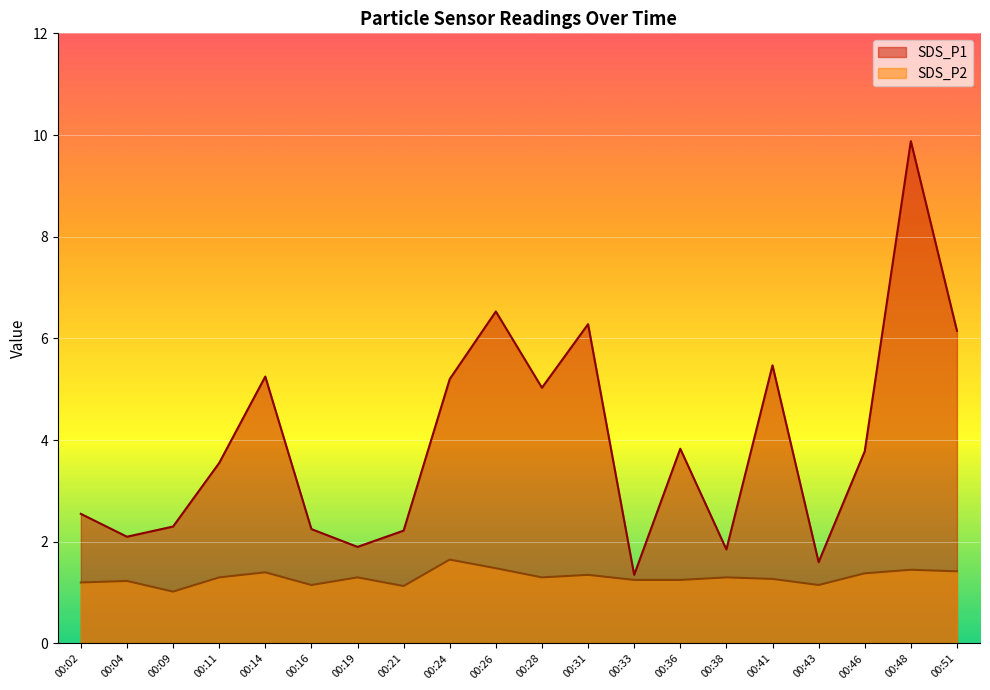

At which category does SDS_P2 reach its first local valley?

00:09